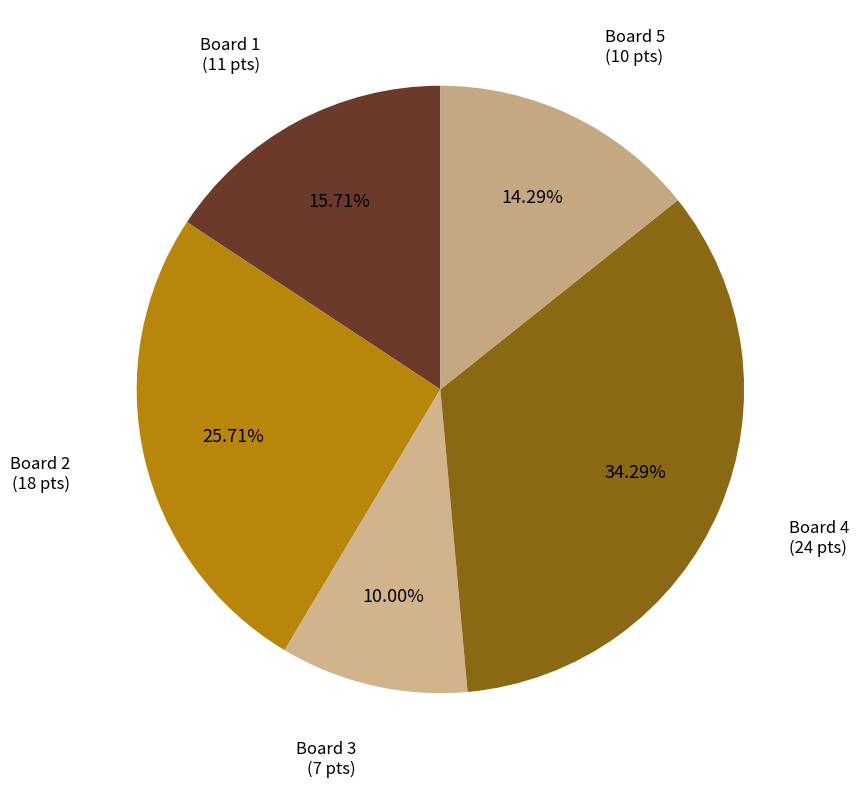

Count the number of slices in the pie.

5